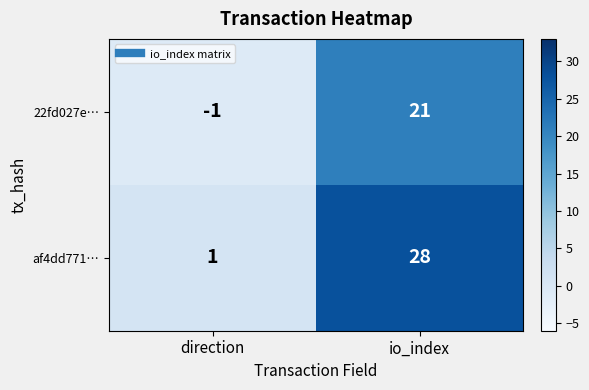

What is the difference between the maximum and minimum values in the 22fd027e… series?

22